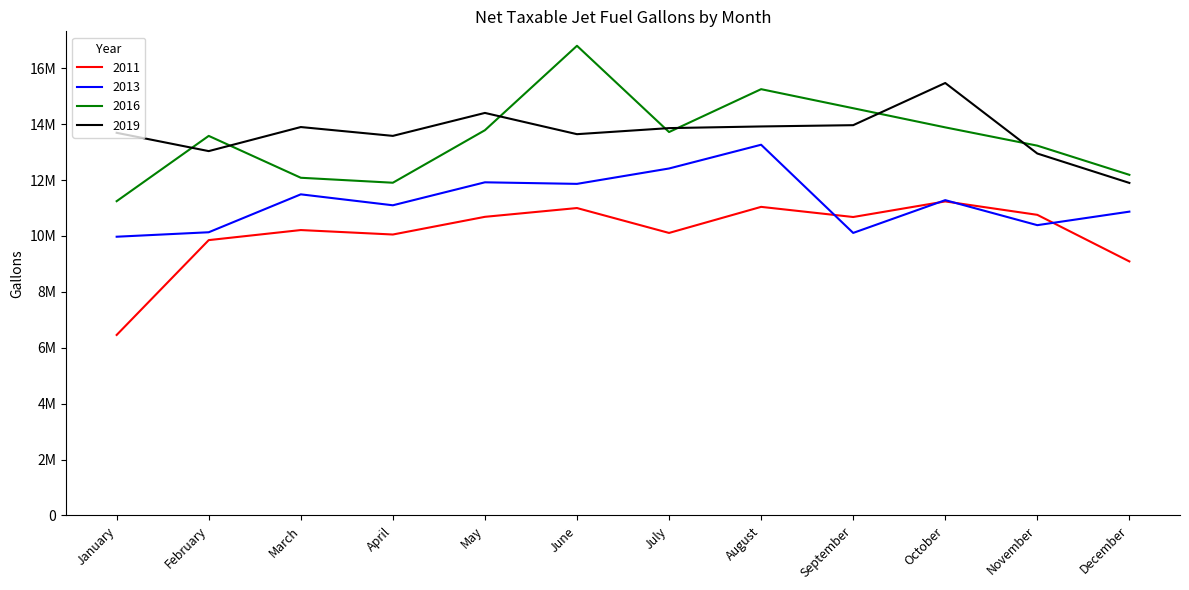

Does the chart have visible grid lines?

No